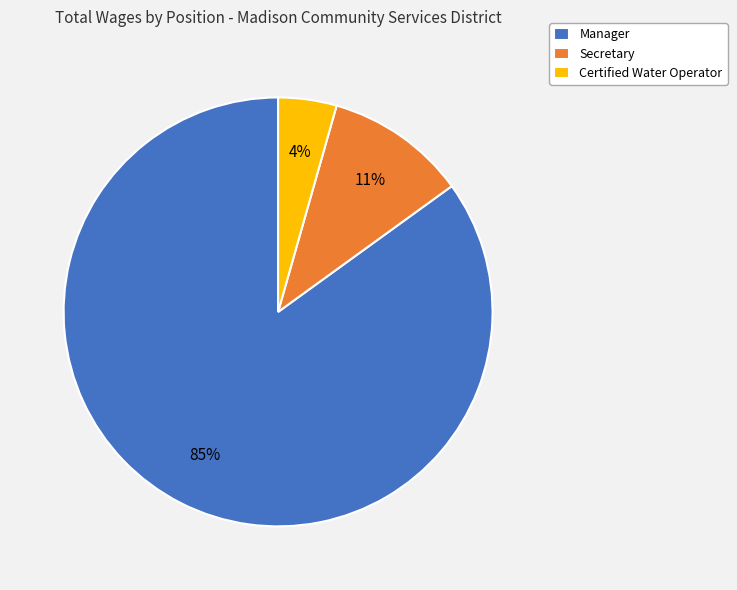

To the nearest percent, what percentage of the pie is Manager?

85%